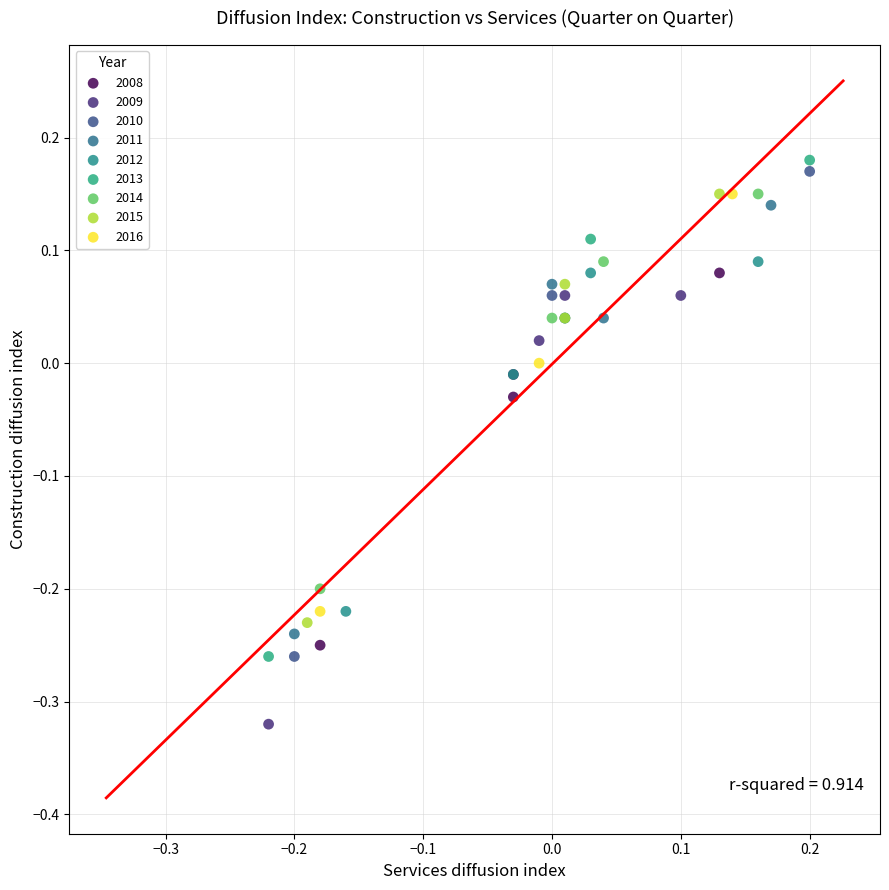

Which series reaches the minimum Y coordinate?

2009